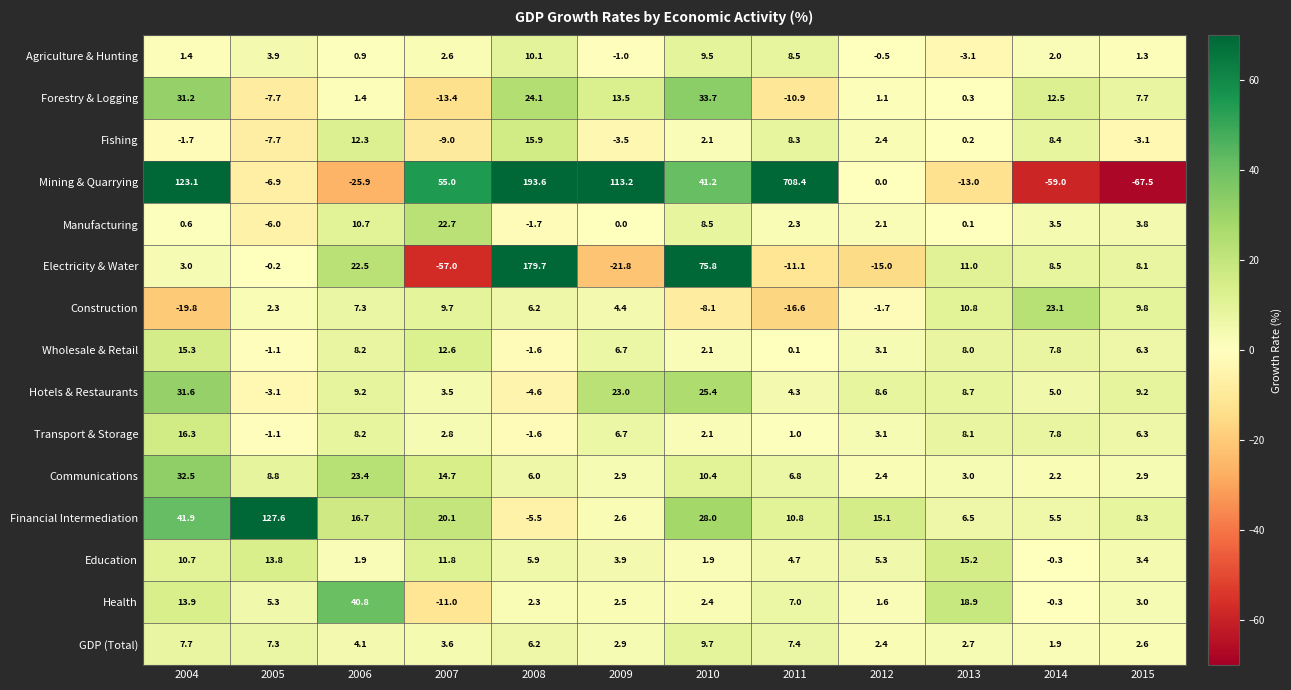

What is the maximum value shown in the chart?

708.4